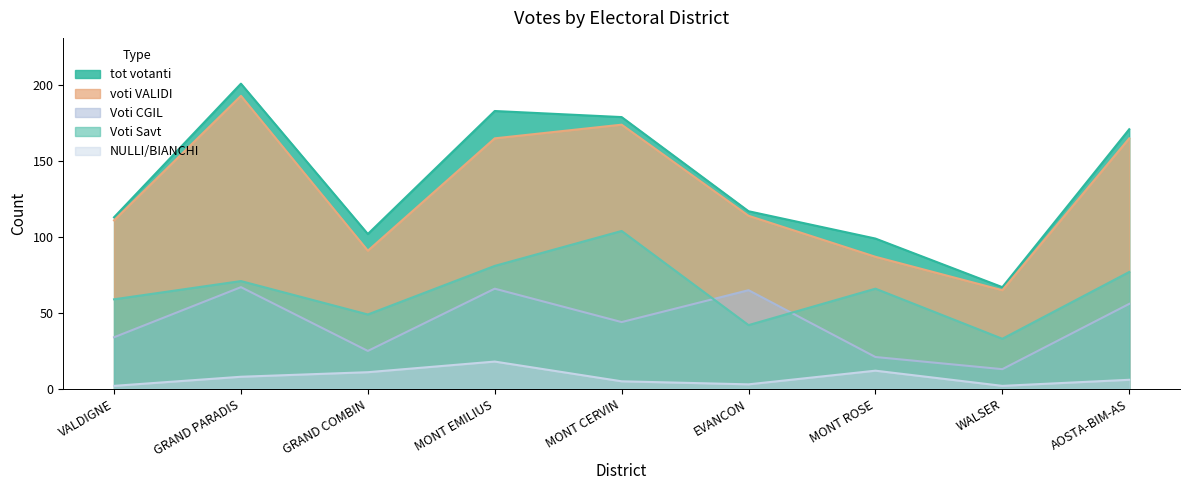

How many lines are shown in the chart?

5